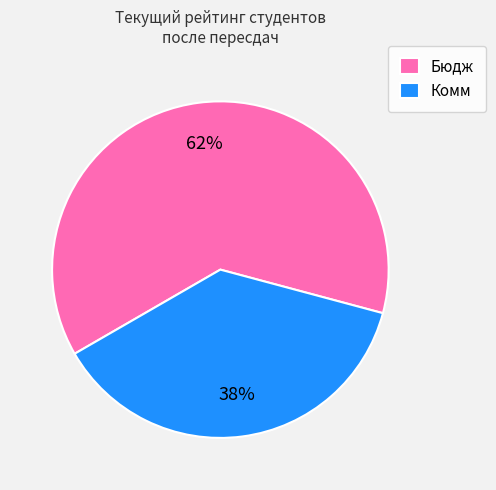

Combined, do Бюдж and Комм account for over 50%?

Yes